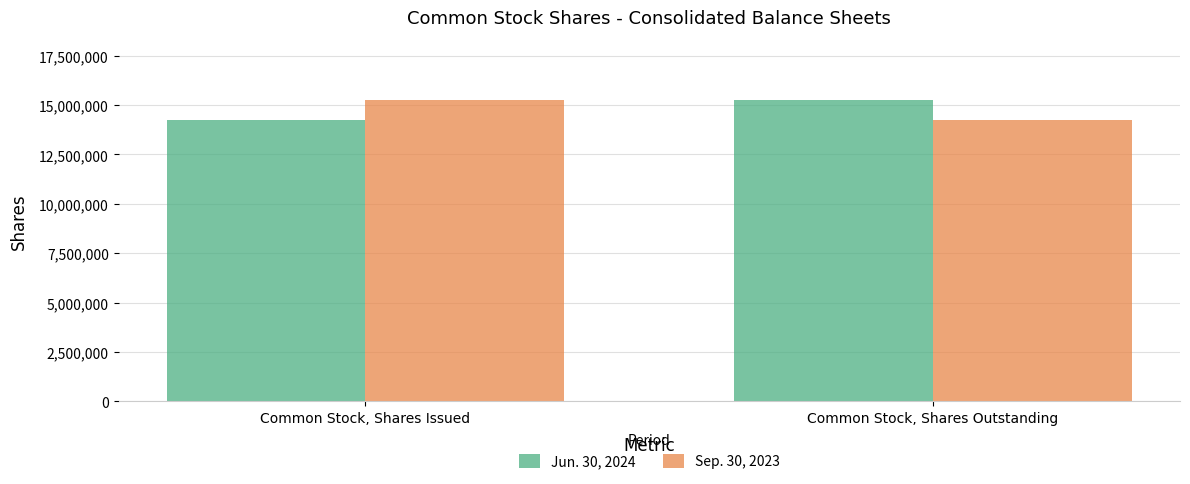

At which label does Sep. 30, 2023 reach its peak?

Common Stock, Shares Issued